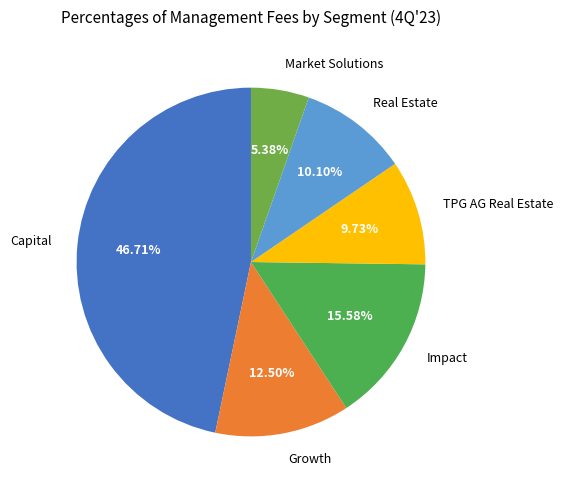

To the nearest percent, what percentage of the pie is Real Estate?

10%